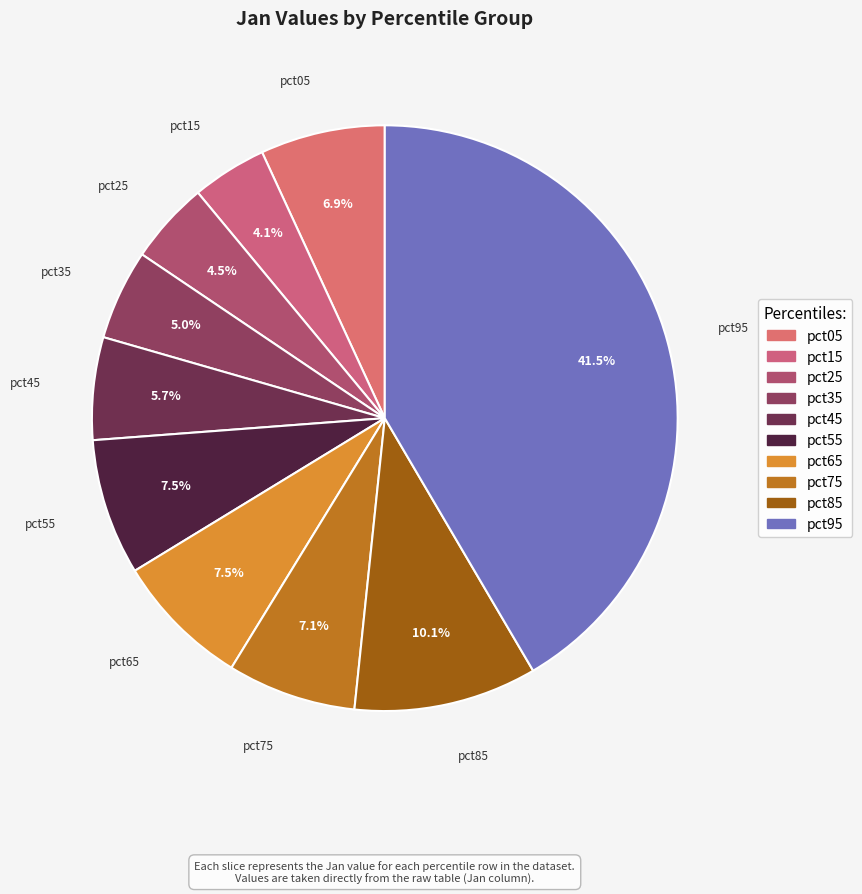

Does pct65 represent more than half of the total?

No